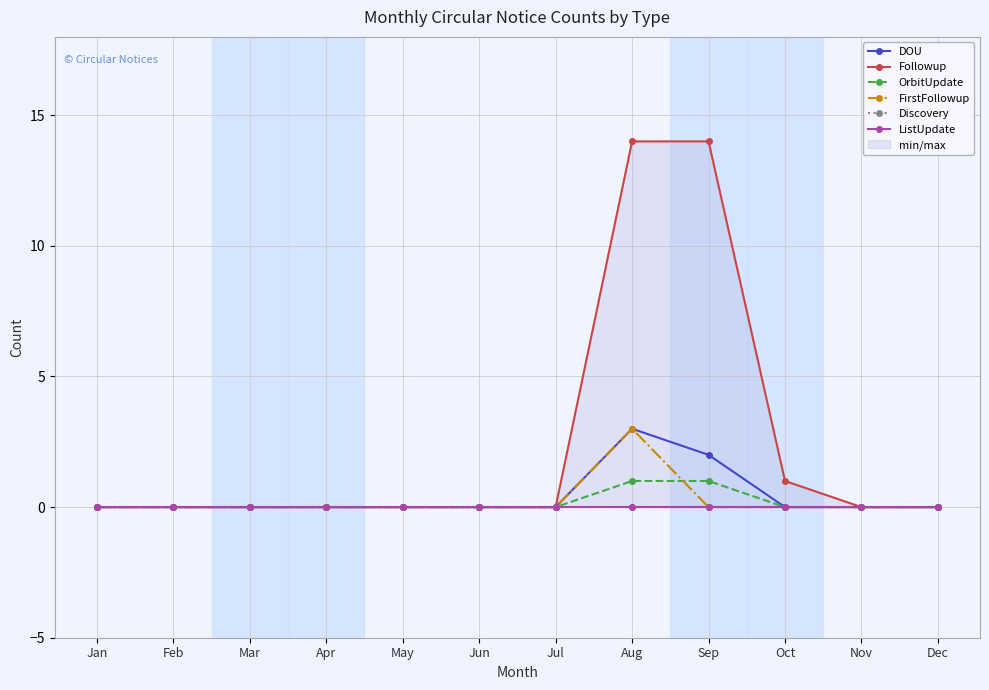

What are all the series names shown in the legend?

DOU, Followup, OrbitUpdate, FirstFollowup, Discovery, ListUpdate